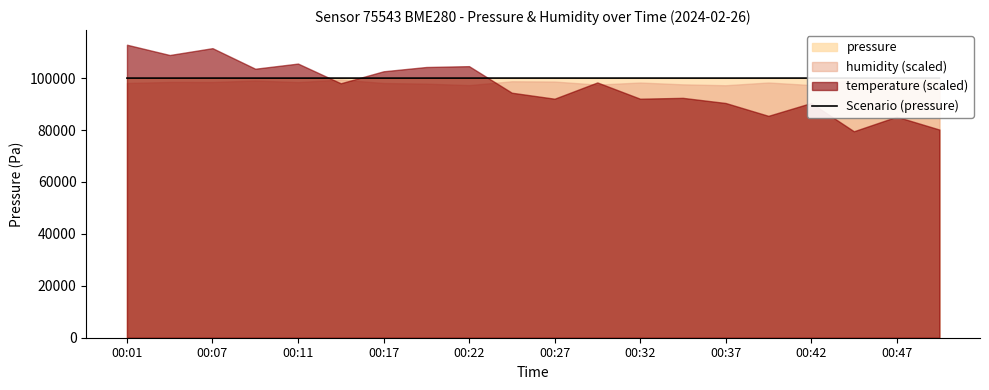

Does the chart display data point markers on the line(s)?

No